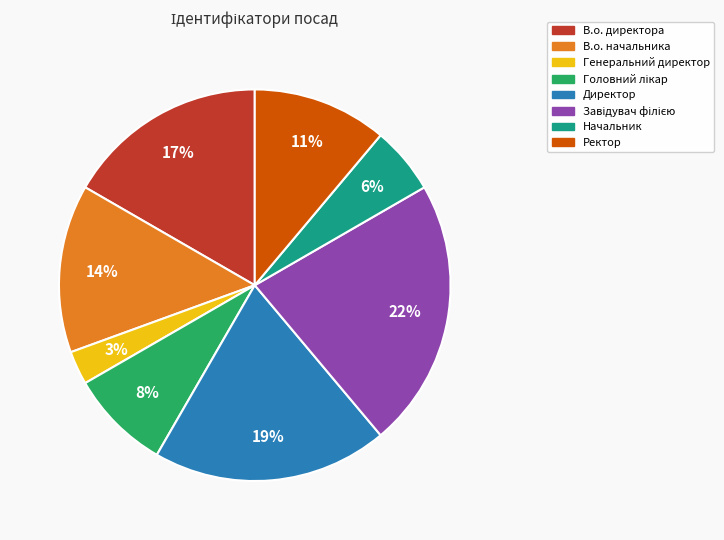

Which has a higher value, Начальник or В.о. директора?

В.о. директора